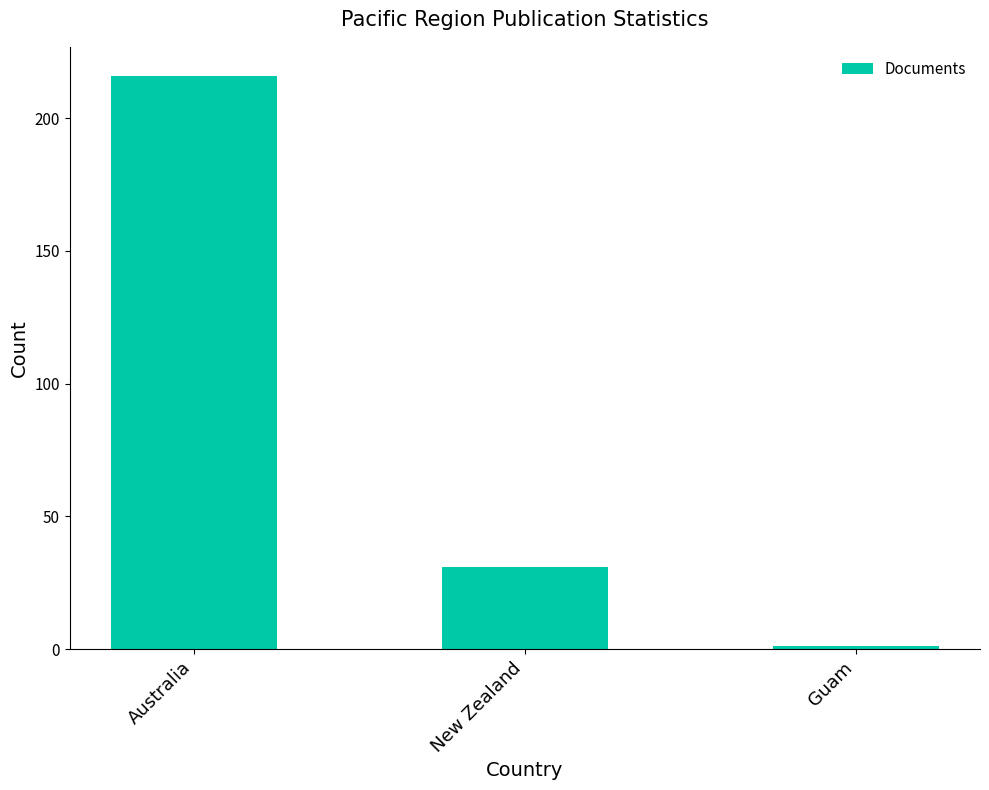

Approximately how many times larger is the value at New Zealand compared to Guam?

31.0